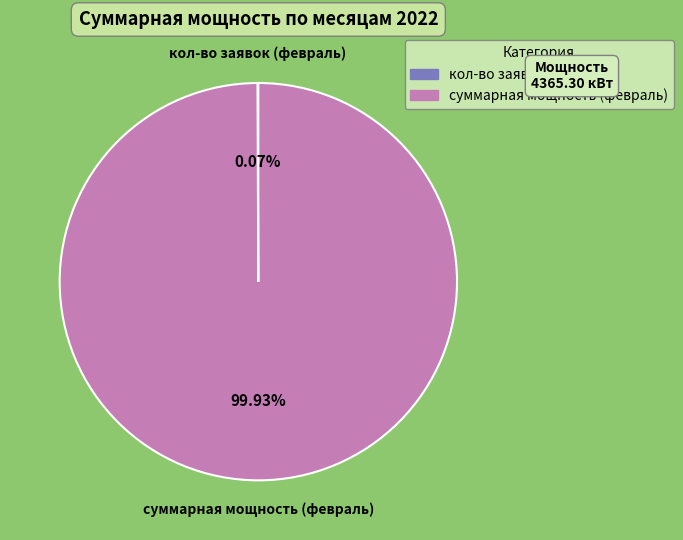

Is there any slice that represents more than half of the pie?

Yes